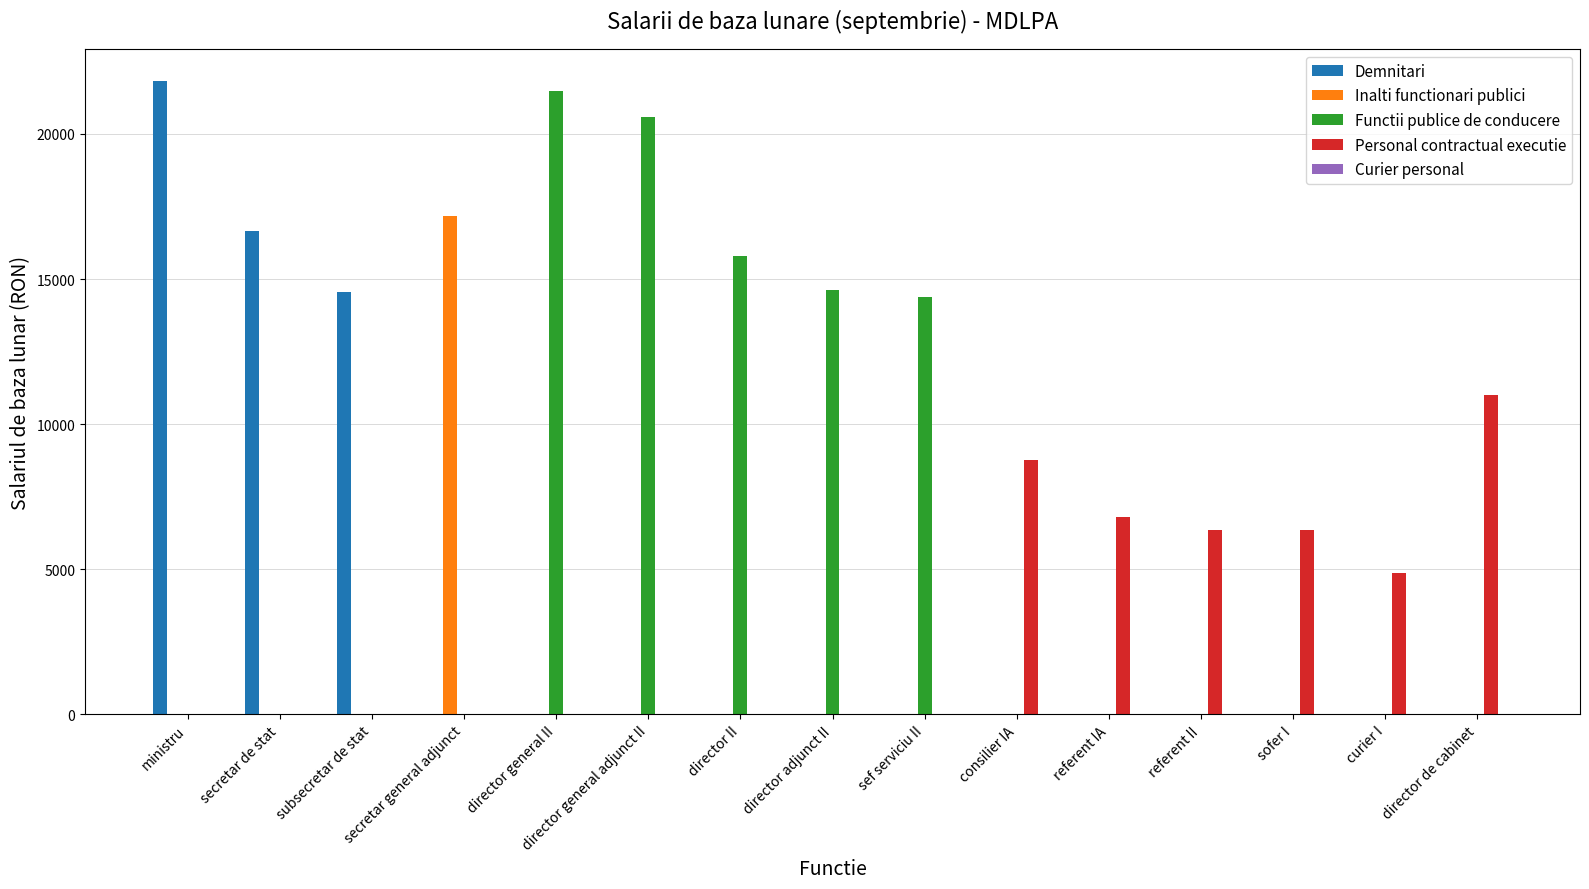

Does the chart contain stacked bars?

No